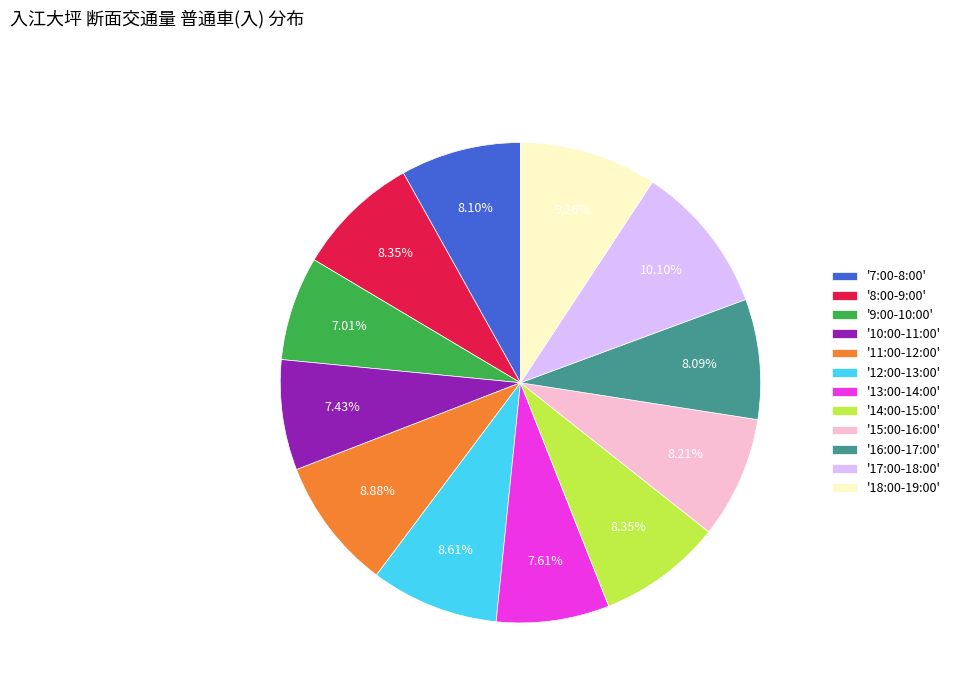

Is there any slice that represents more than half of the pie?

No